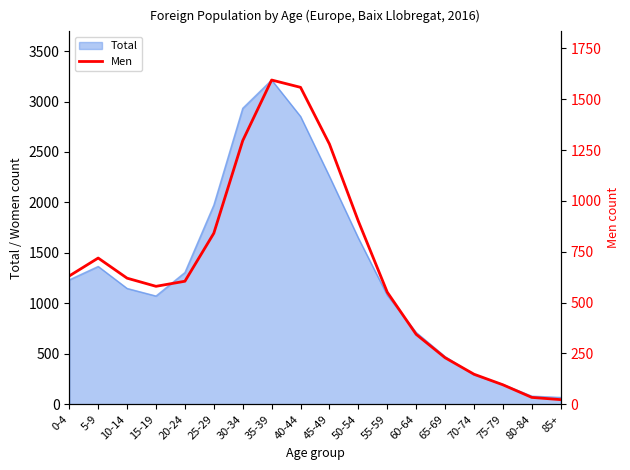

How many data points does each series have?

18